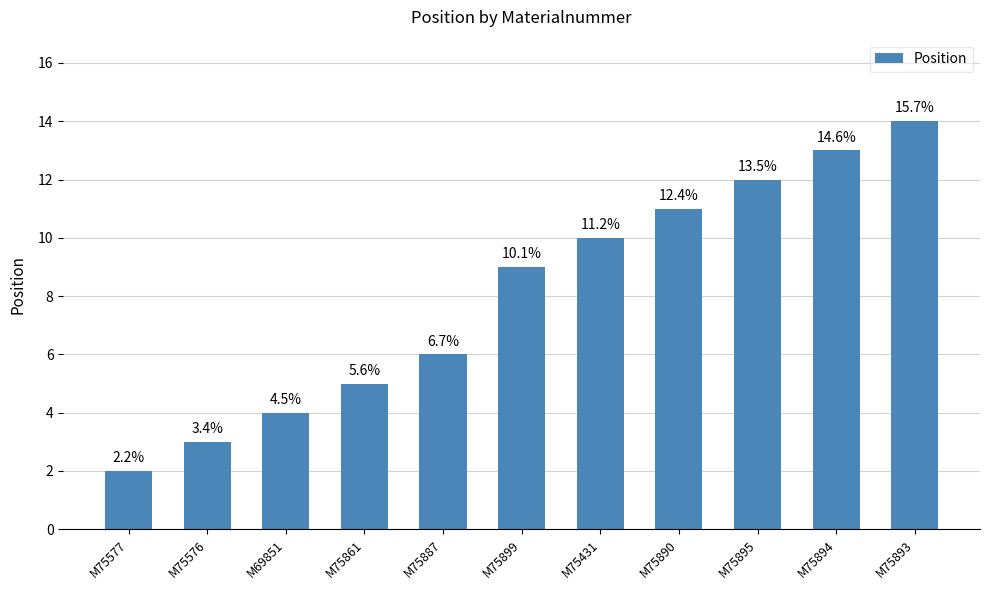

At which label does the data first exceed 9?

M75431